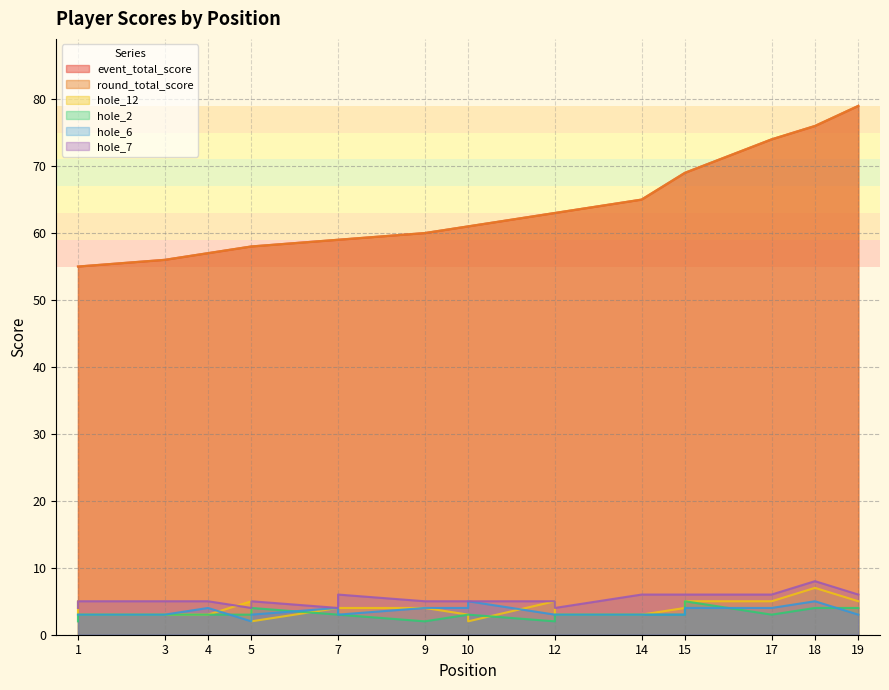

True or false: hole_2 and event_total_score cross at least once.

False